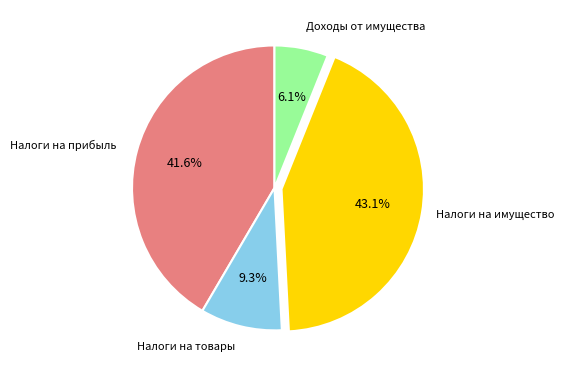

Is there a majority slice in this chart?

No